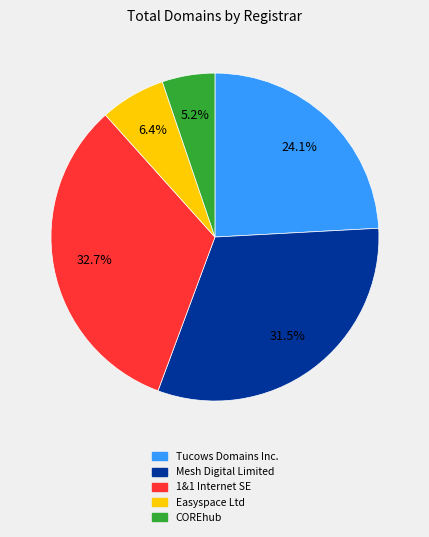

Is it true that Easyspace Ltd is 13% of the pie?

False